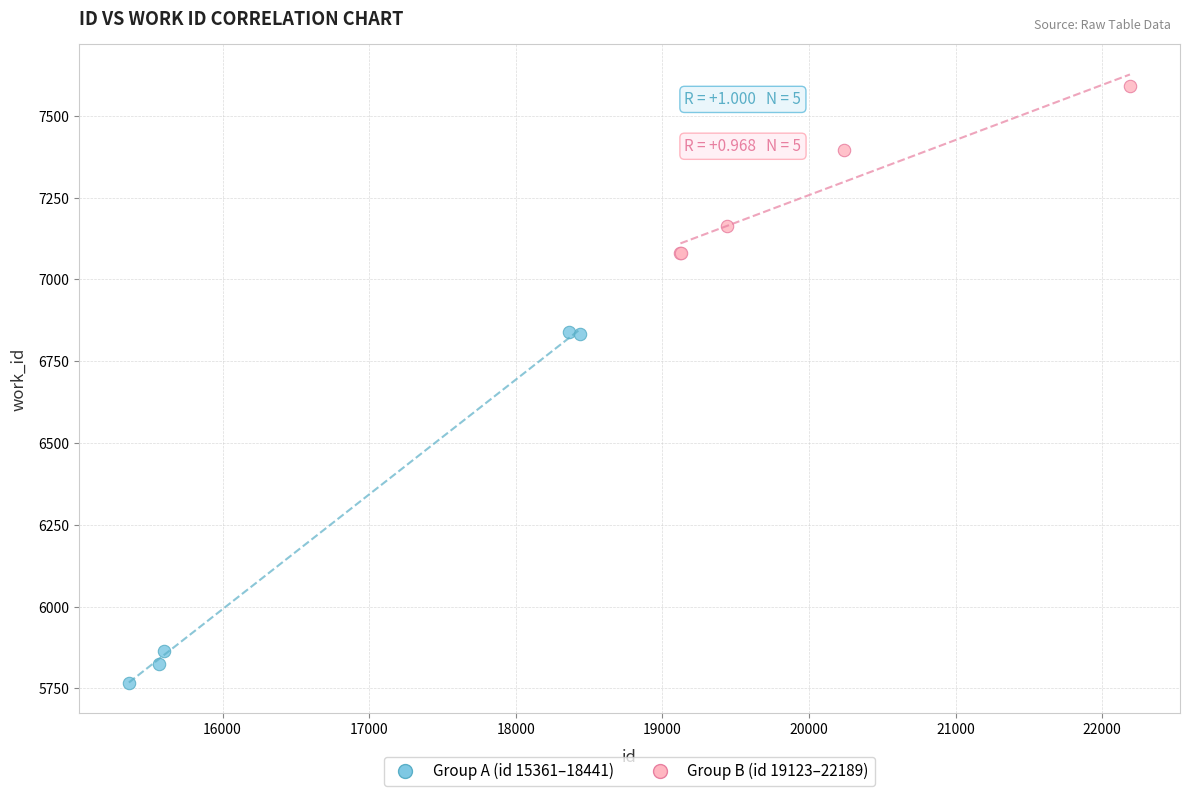

Which series contains the highest Y value?

Group B (id 19123–22189)